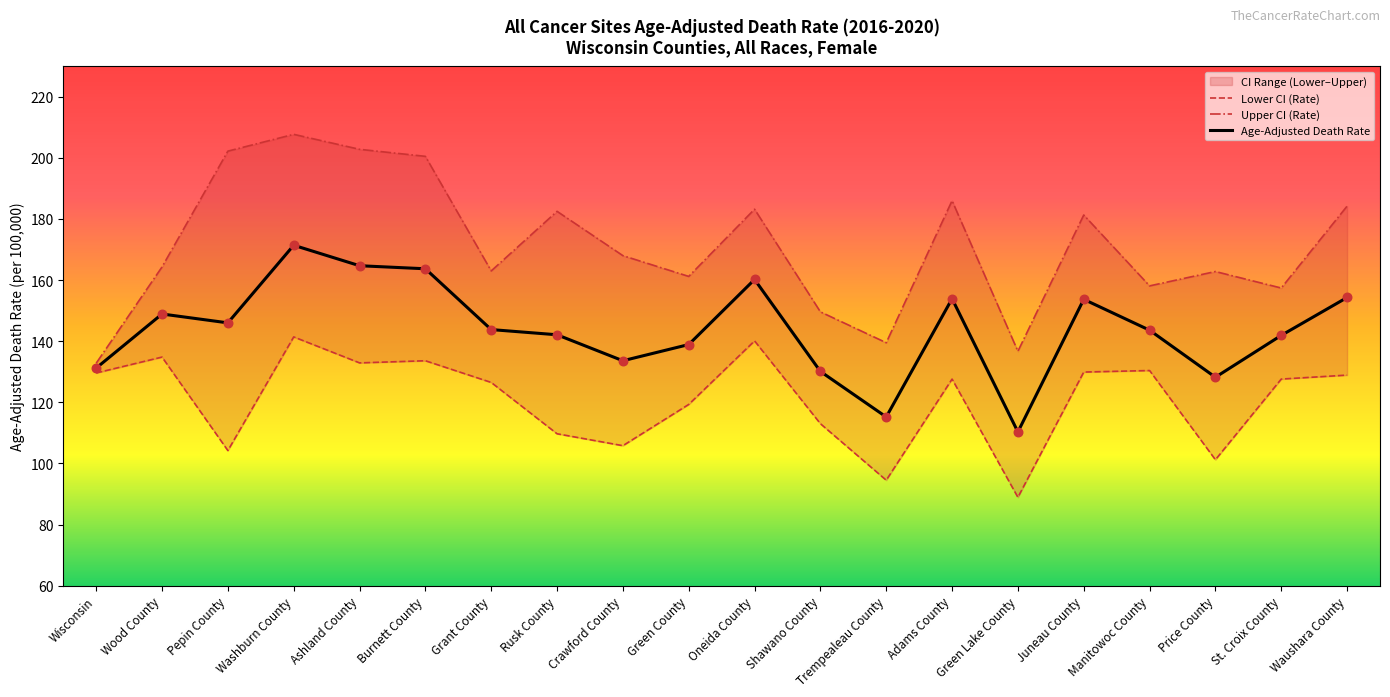

Is the value of Upper CI (Rate) at Waushara County greater than the value of Age-Adjusted Death Rate at Burnett County?

Yes